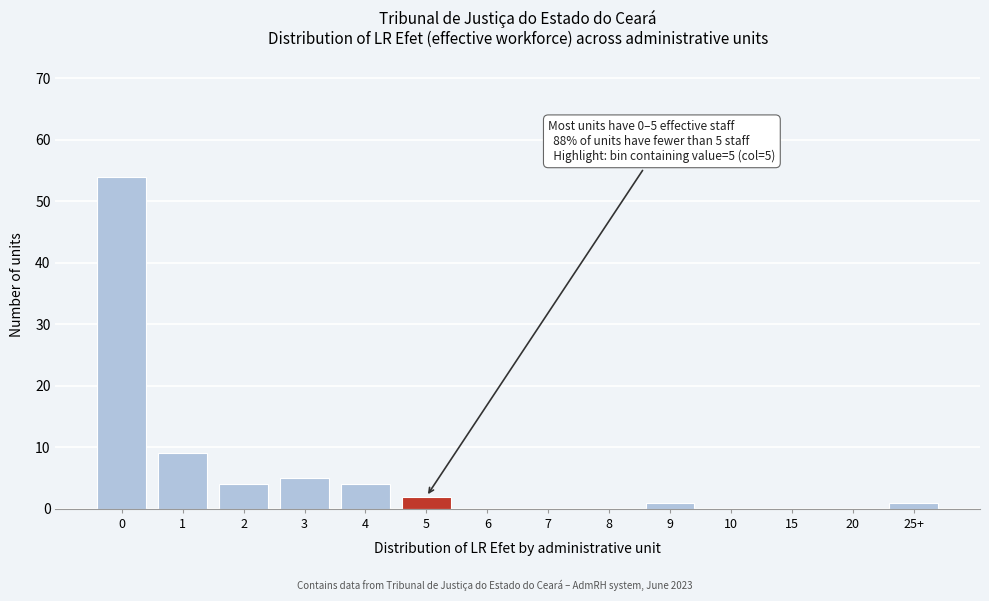

Reading right to left, list all the values displayed in this chart.

25+=1	20=0	15=0	10=0	9=1	8=0	7=0	6=0	5=2	4=4	3=5	2=4	1=9	0=54